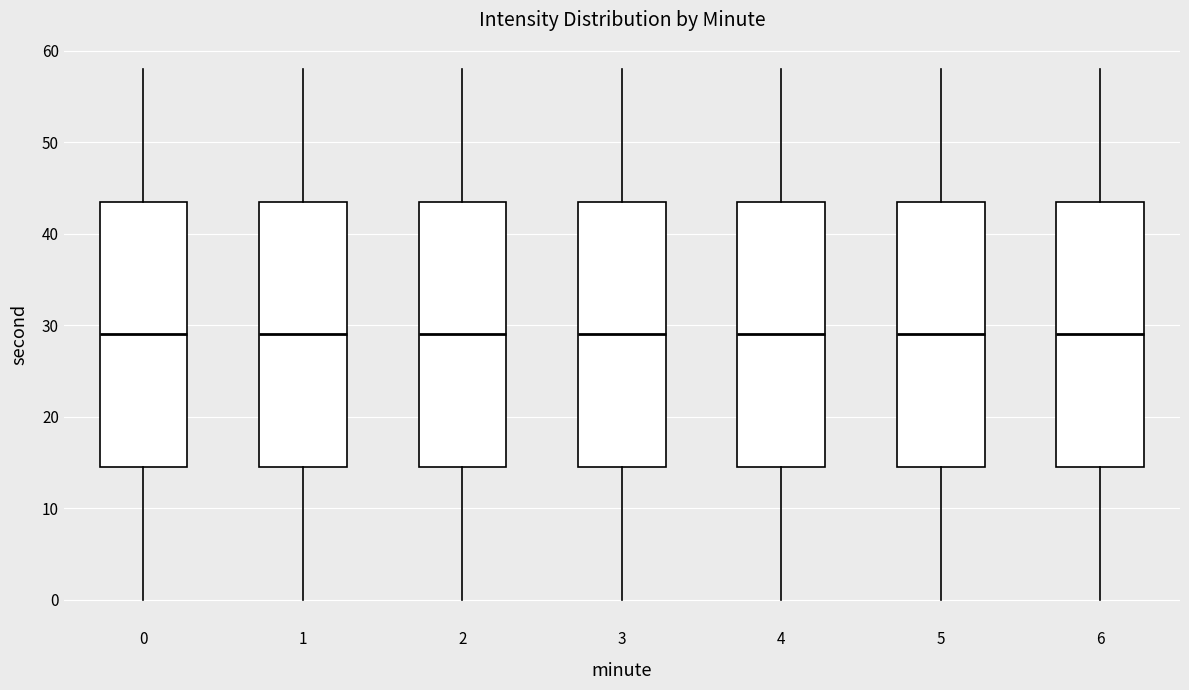

Reading left to right, transcribe this box plot: for each box, give where its median line is, the range the box spans, and where its two whiskers end, as read against the y-axis. The values are not printed on the chart, so give them approximately, as read against the axis.

0: median 29, box 15 to 44, whiskers 0 to 58
1: median 29, box 15 to 44, whiskers 0 to 58
2: median 29, box 15 to 44, whiskers 0 to 58
3: median 29, box 15 to 44, whiskers 0 to 58
4: median 29, box 15 to 44, whiskers 0 to 58
5: median 29, box 15 to 44, whiskers 0 to 58
6: median 29, box 15 to 44, whiskers 0 to 58